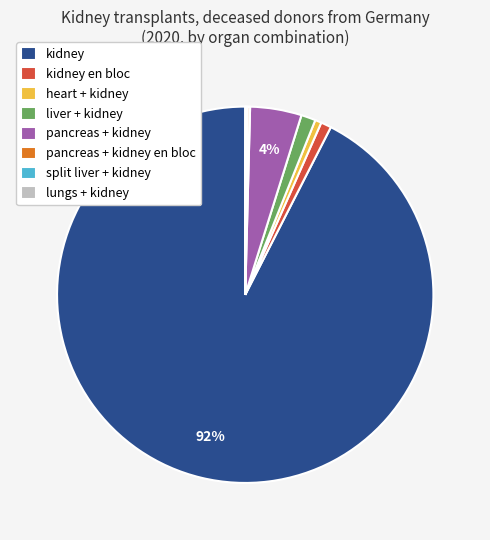

To the nearest percent, what is the average slice percentage?

12%